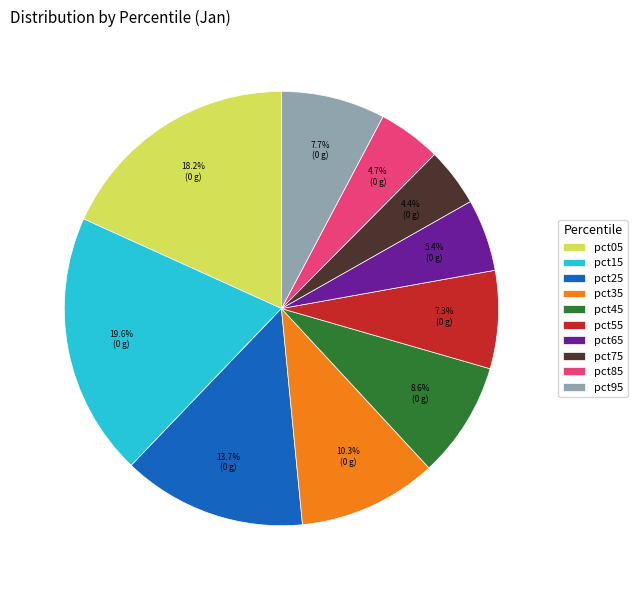

Does pct15 account for over 50% of the chart?

No